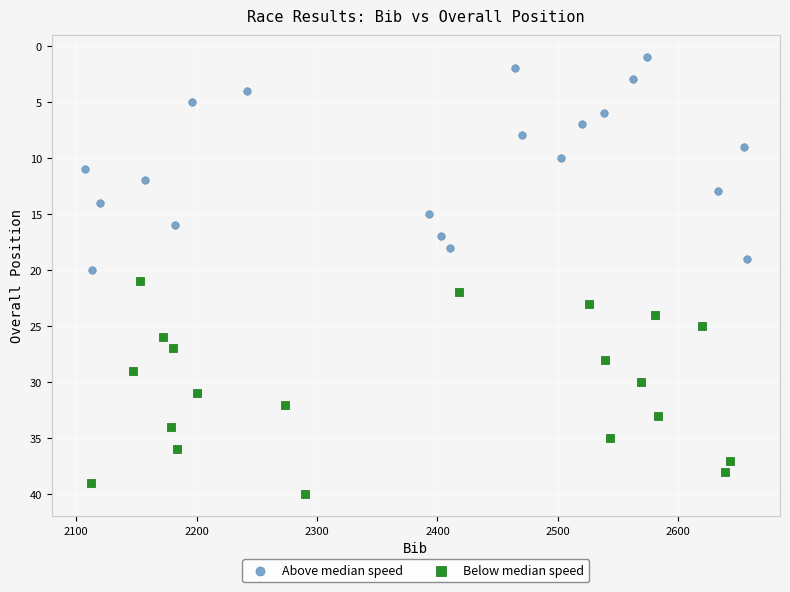

Which series reaches the minimum Y coordinate?

Above median speed